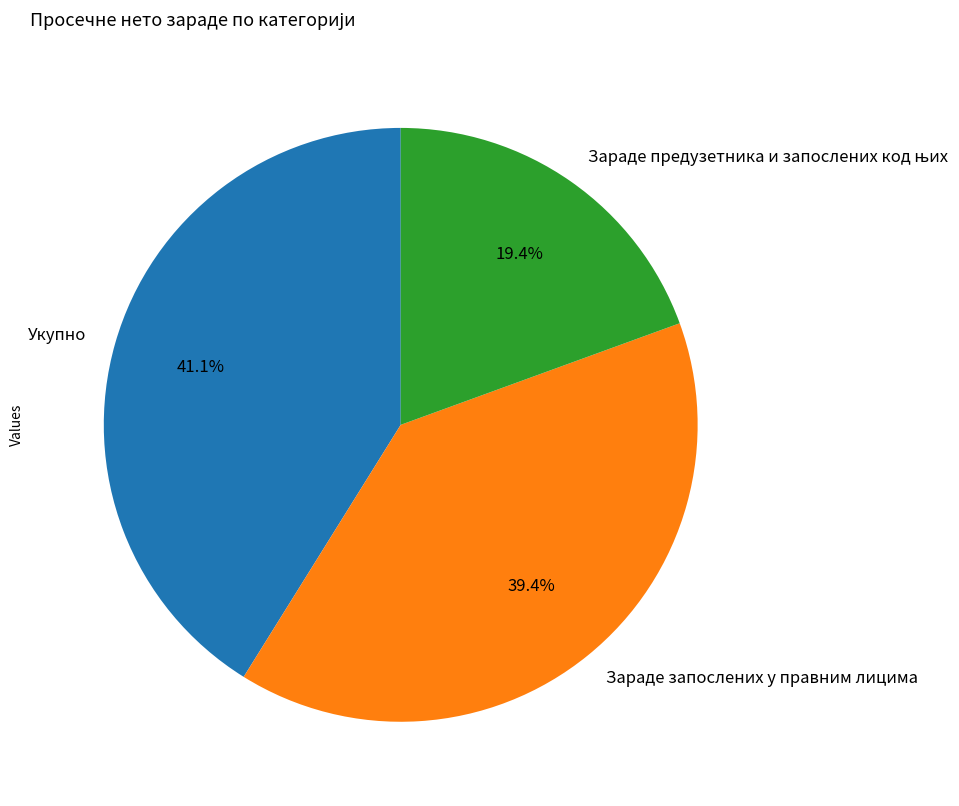

Which slice is the largest?

Укупно